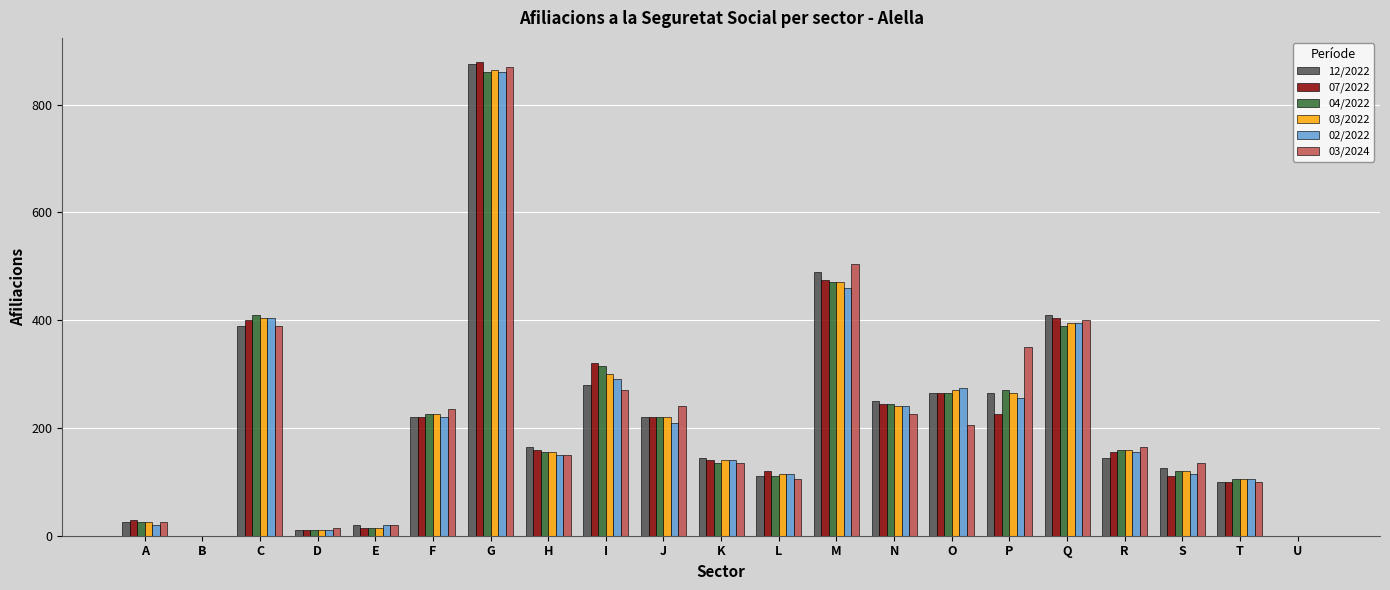

Reading right to left, what are all the values shown in this chart?

12/2022: U=0	T=100	S=125	R=145	Q=410	P=265	O=265	N=250	M=490	L=110	K=145	J=220	I=280	H=165	G=875	F=220	E=20	D=10	C=390	B=0	A=25
07/2022: U=0	T=100	S=110	R=155	Q=405	P=225	O=265	N=245	M=475	L=120	K=140	J=220	I=320	H=160	G=880	F=220	E=15	D=10	C=400	B=0	A=30
04/2022: U=0	T=105	S=120	R=160	Q=390	P=270	O=265	N=245	M=470	L=110	K=135	J=220	I=315	H=155	G=860	F=225	E=15	D=10	C=410	B=0	A=25
03/2022: U=0	T=105	S=120	R=160	Q=395	P=265	O=270	N=240	M=470	L=115	K=140	J=220	I=300	H=155	G=865	F=225	E=15	D=10	C=405	B=0	A=25
02/2022: U=0	T=105	S=115	R=155	Q=395	P=255	O=275	N=240	M=460	L=115	K=140	J=210	I=290	H=150	G=860	F=220	E=20	D=10	C=405	B=0	A=20
03/2024: U=0	T=100	S=135	R=165	Q=400	P=350	O=205	N=225	M=505	L=105	K=135	J=240	I=270	H=150	G=870	F=235	E=20	D=15	C=390	B=0	A=25